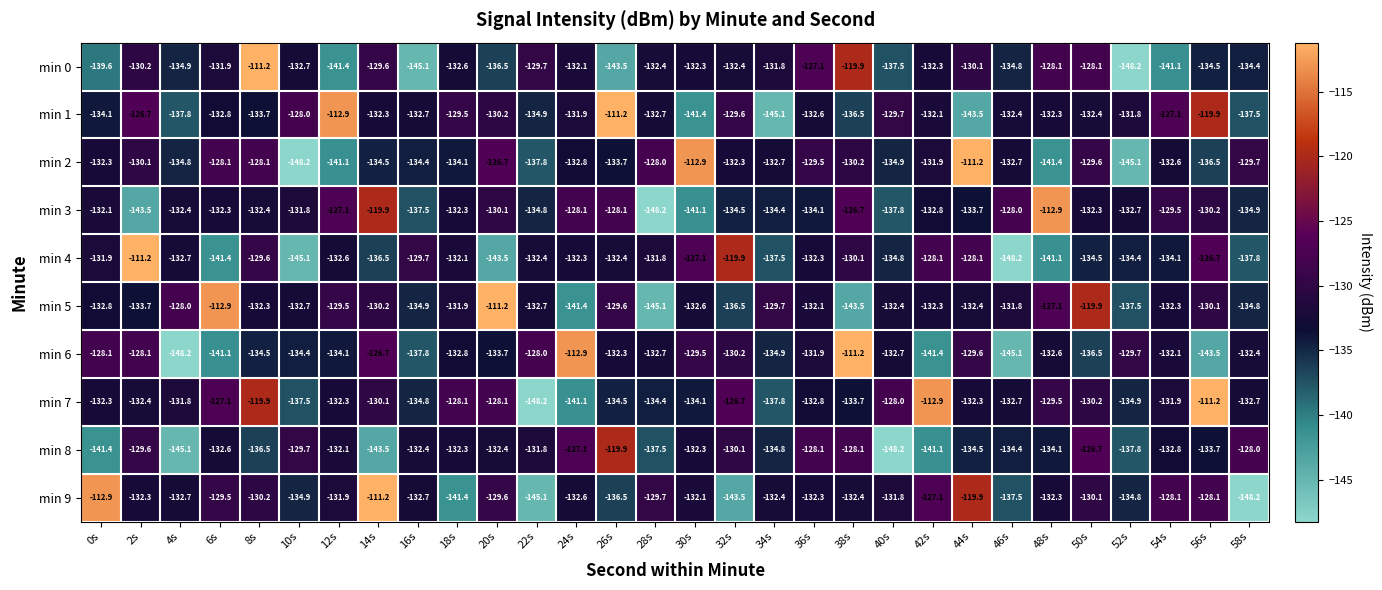

The value of min 3 at 44s is -133.7. True or false?

True